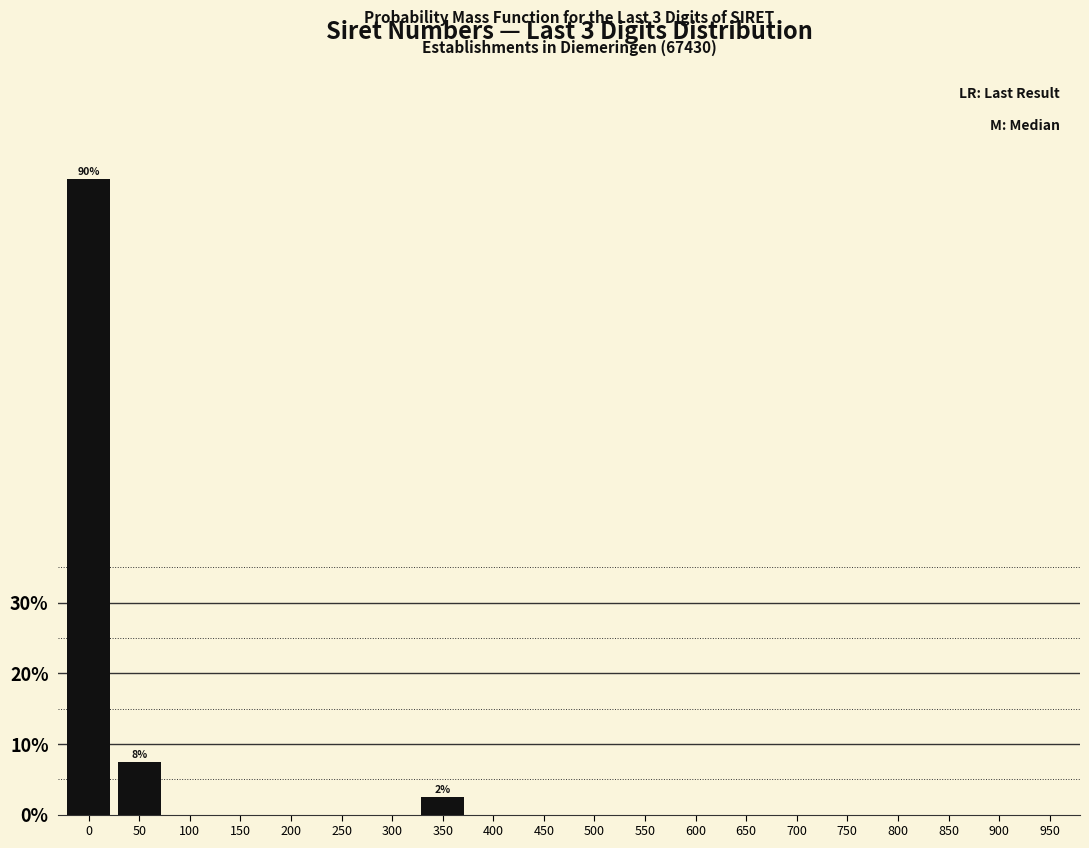

Reading left to right, what are all the values shown in this chart?

0=90.0	50=7.5	100=0.0	150=0.0	200=0.0	250=0.0	300=0.0	350=2.5	400=0.0	450=0.0	500=0.0	550=0.0	600=0.0	650=0.0	700=0.0	750=0.0	800=0.0	850=0.0	900=0.0	950=0.0